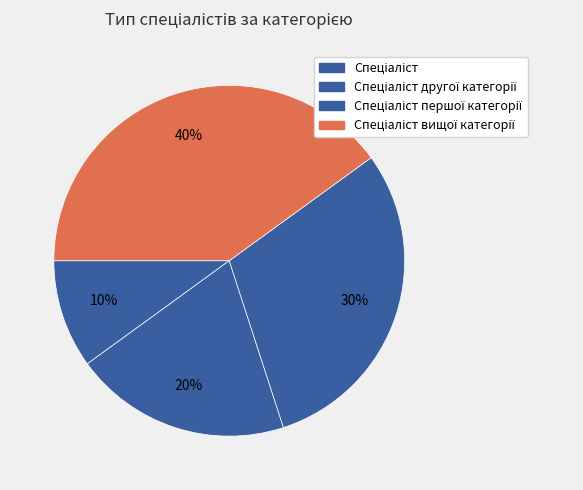

Rank the categories by value from highest to lowest.

Спеціаліст вищої категорії, Спеціаліст першої категорії, Спеціаліст другої категорії, Спеціаліст